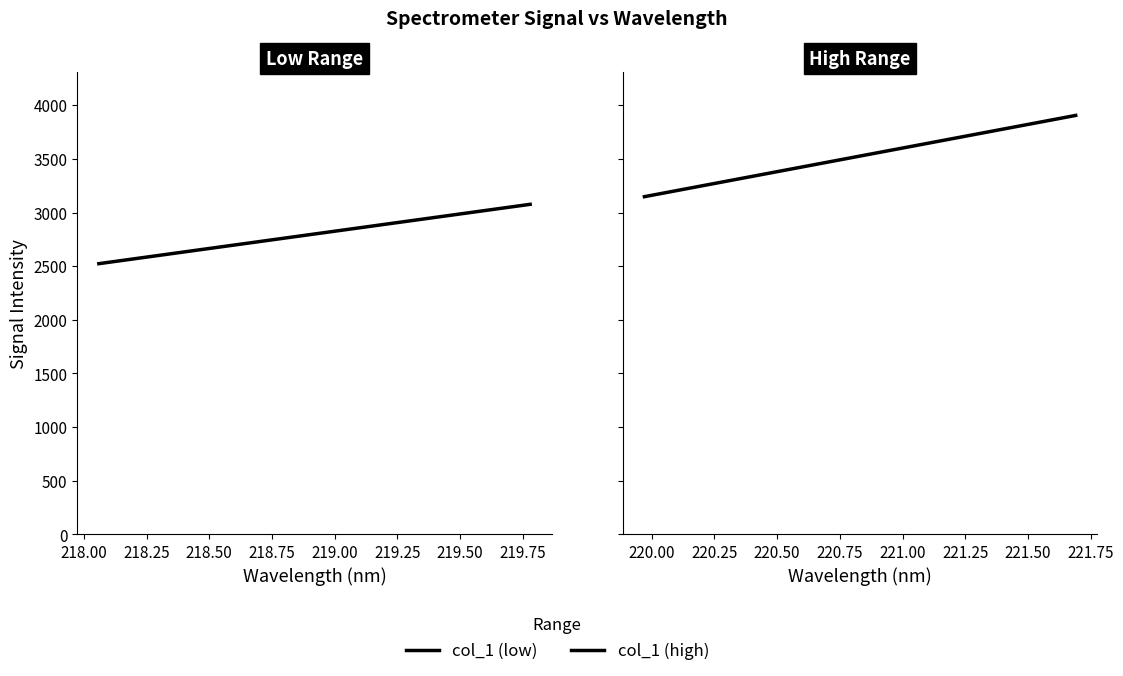

What are all the series names shown in the legend?

col_1 (low), col_1 (high)